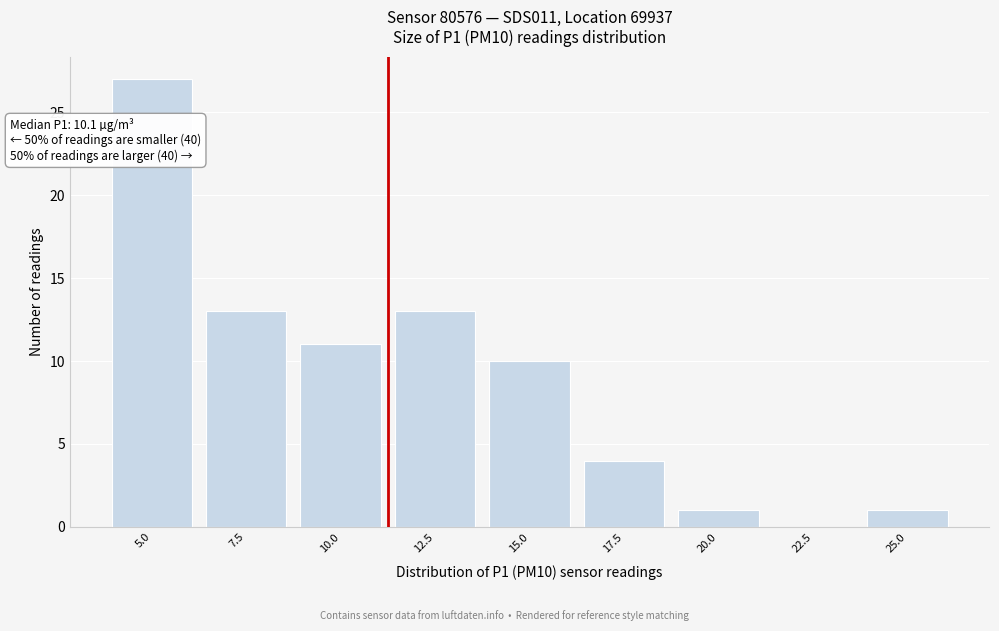

Reading left to right, transcribe all the data shown in this chart.

5.0=27	7.5=13	10.0=11	12.5=13	15.0=10	17.5=4	20.0=1	22.5=0	25.0=1